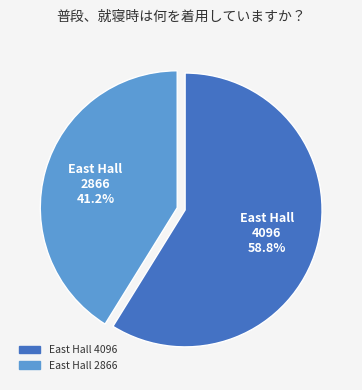

Does East Hall 2866 account for over 50% of the chart?

No